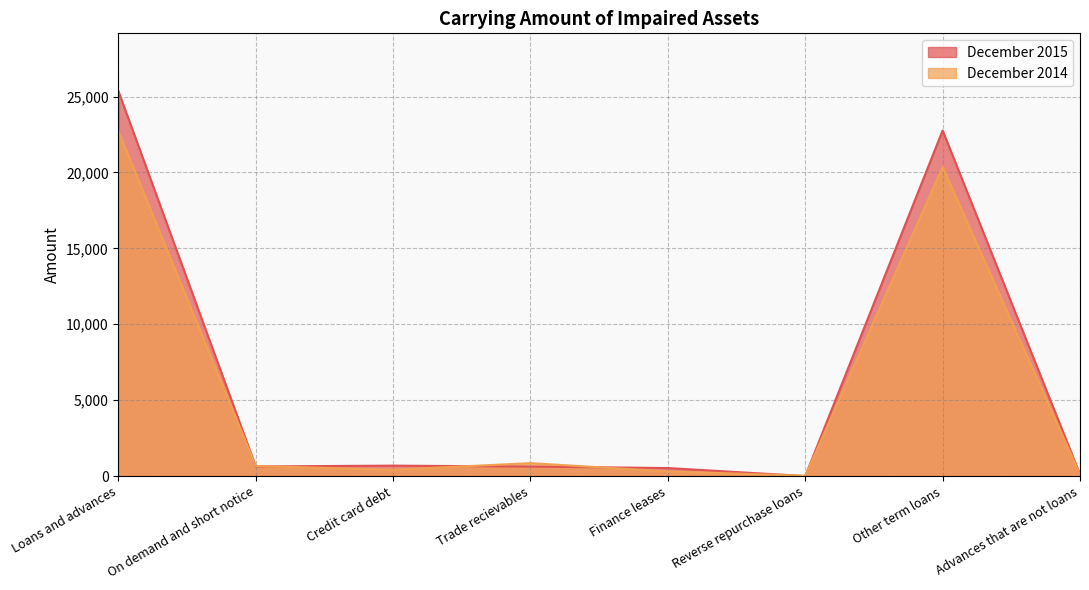

What is the label of the 2nd point from the right?

Other term loans